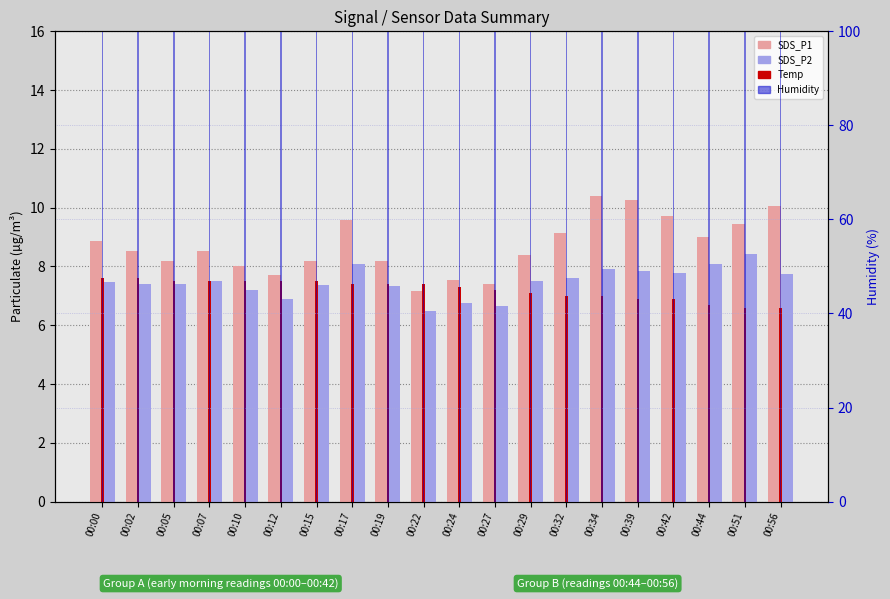

What is the difference between the second highest and second lowest values in the SDS_P1 series?

2.9